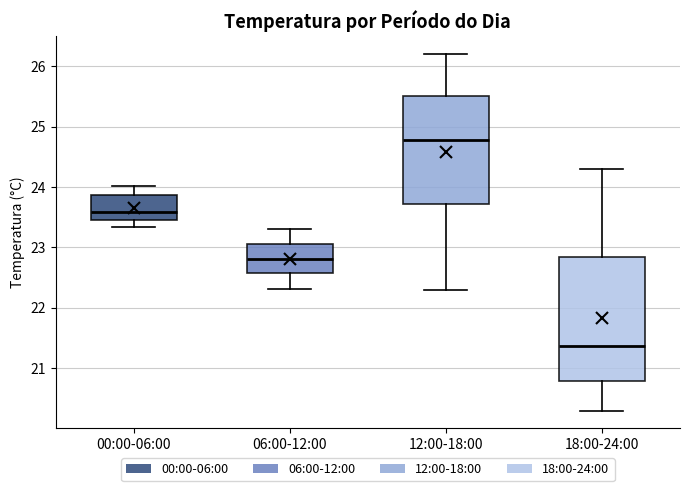

Which box's median line is the highest?

12:00-18:00